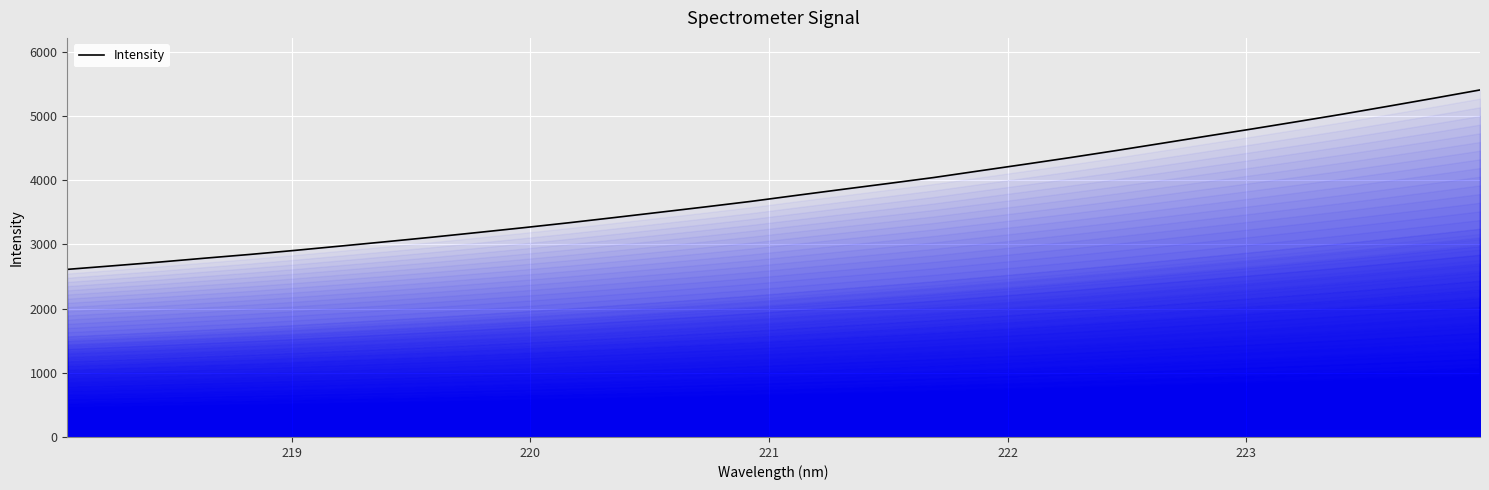

What is the greatest value displayed?

5407.1